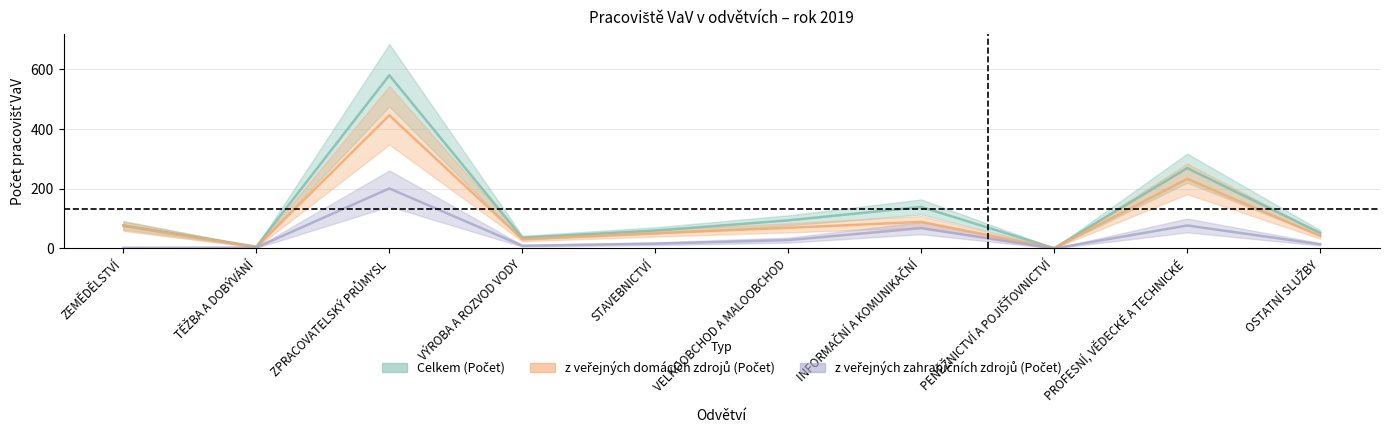

Does the chart display data point markers on the line(s)?

No